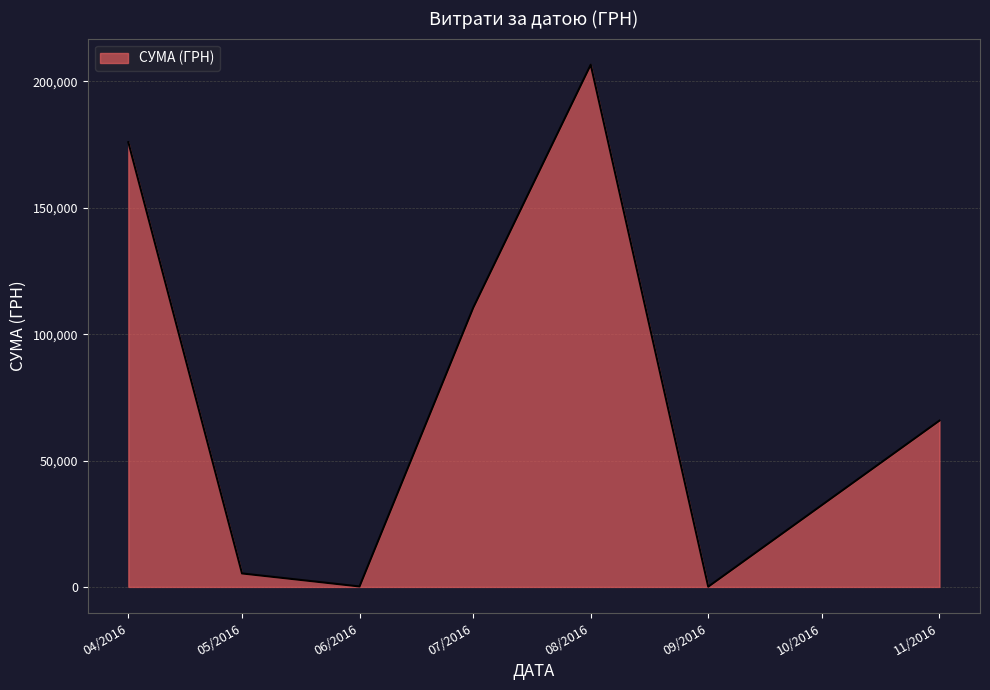

What is the difference between the values at 04/2016 and 08/2016?

30665.3